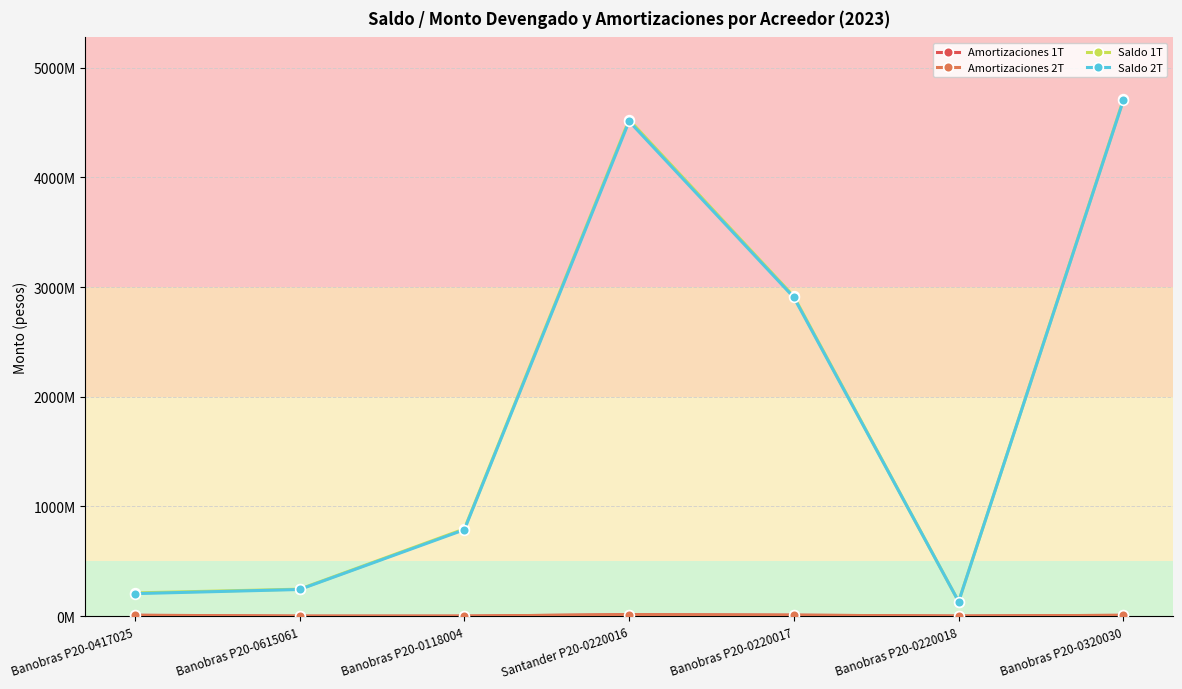

What is the label of the 1st point from the left?

Banobras P20-0417025